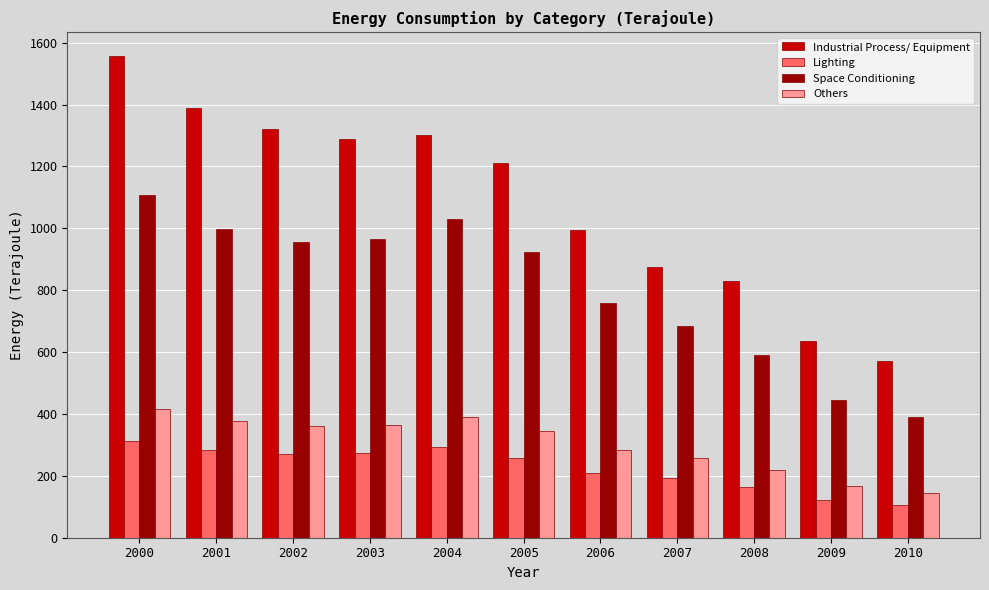

What is the total value across all series at 2004?

3014